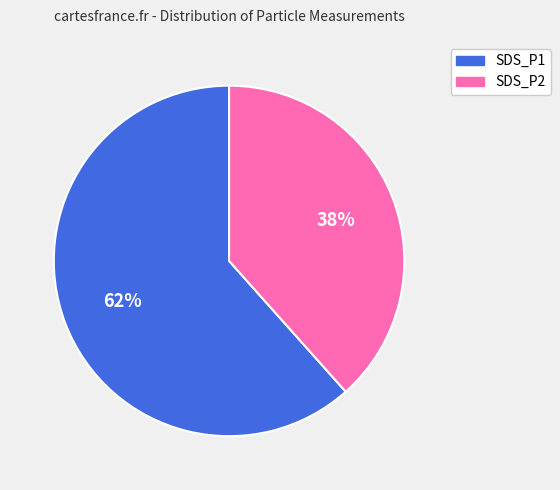

What percentage is the SDS_P2 slice, to the nearest percent?

38%